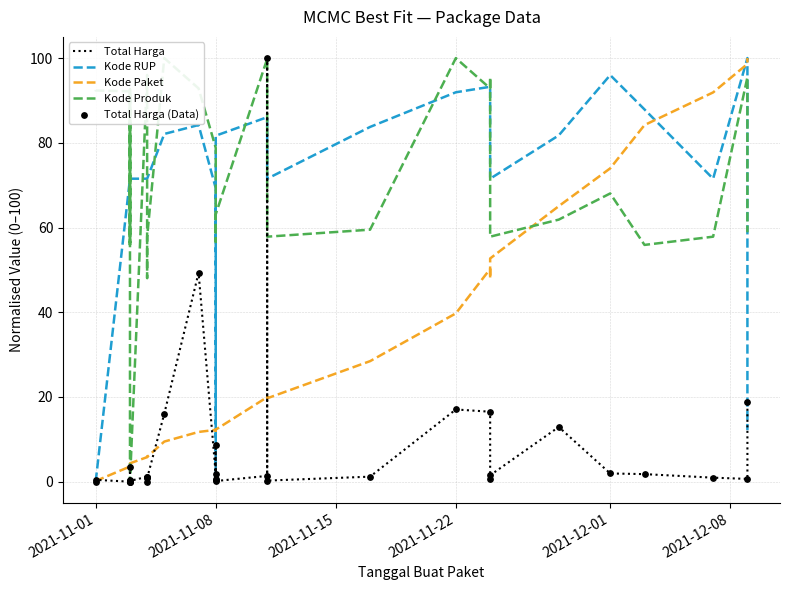

Which series has the widest spread of Y values?

Total Harga